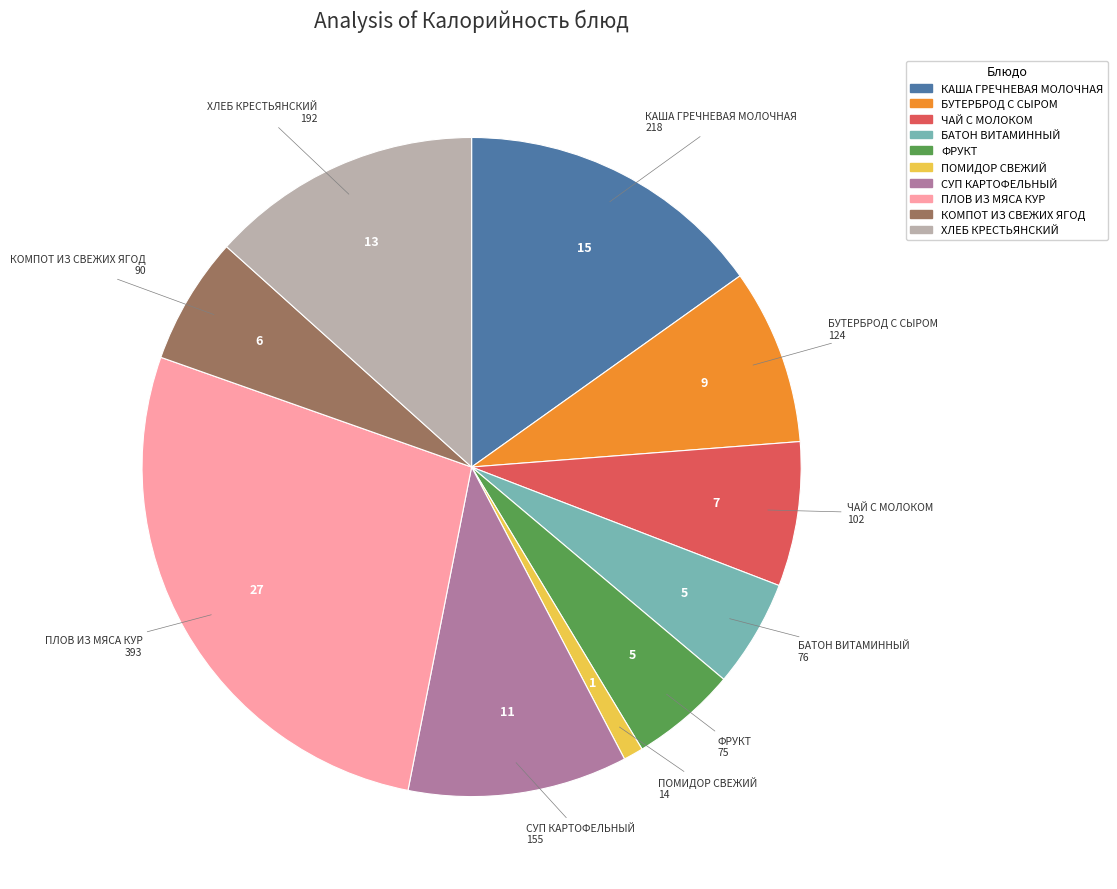

Is ФРУКТ the majority of the pie?

No